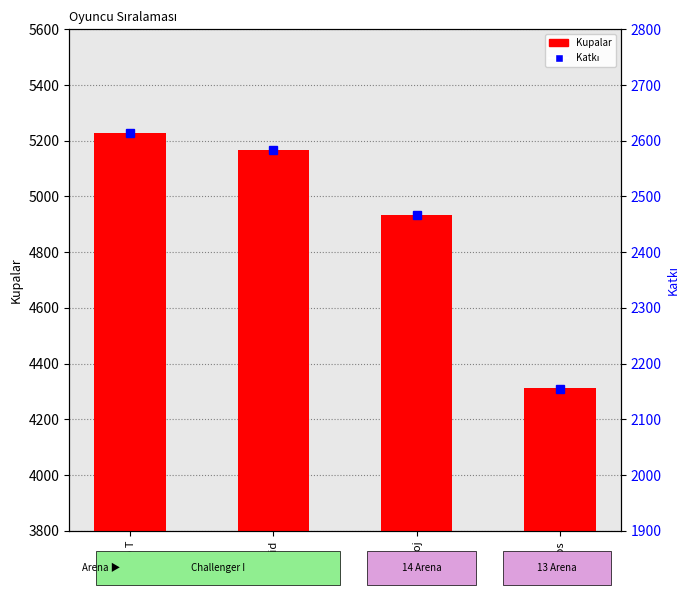

What is the sum of all Katkı values?

9820